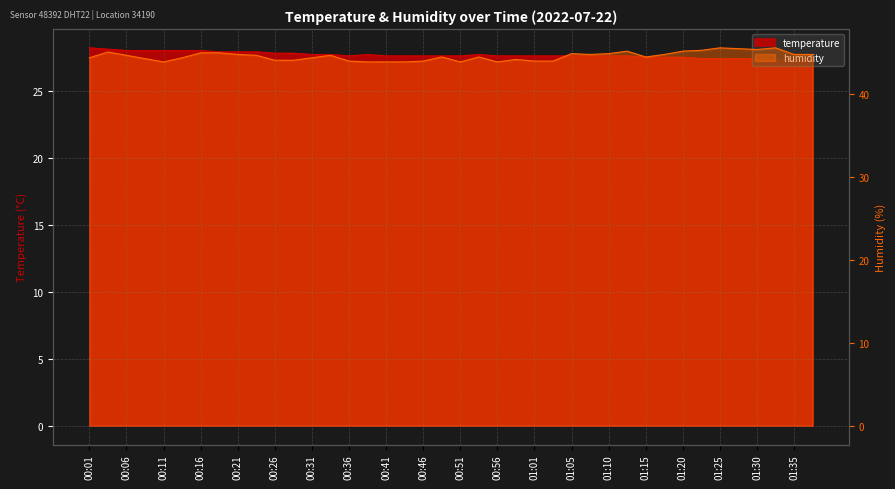

Which category has the highest value across all series?

00:01